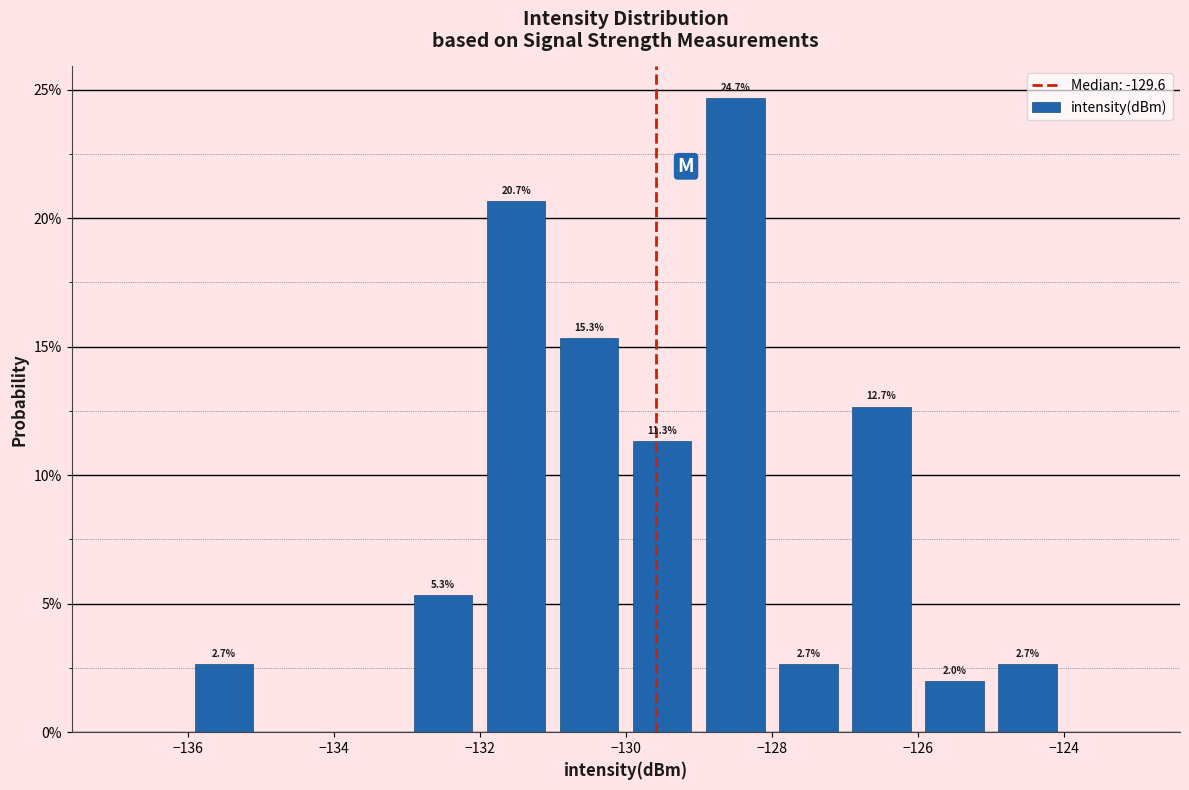

Over which range of the x-axis is the bar tallest?

-129 to -128